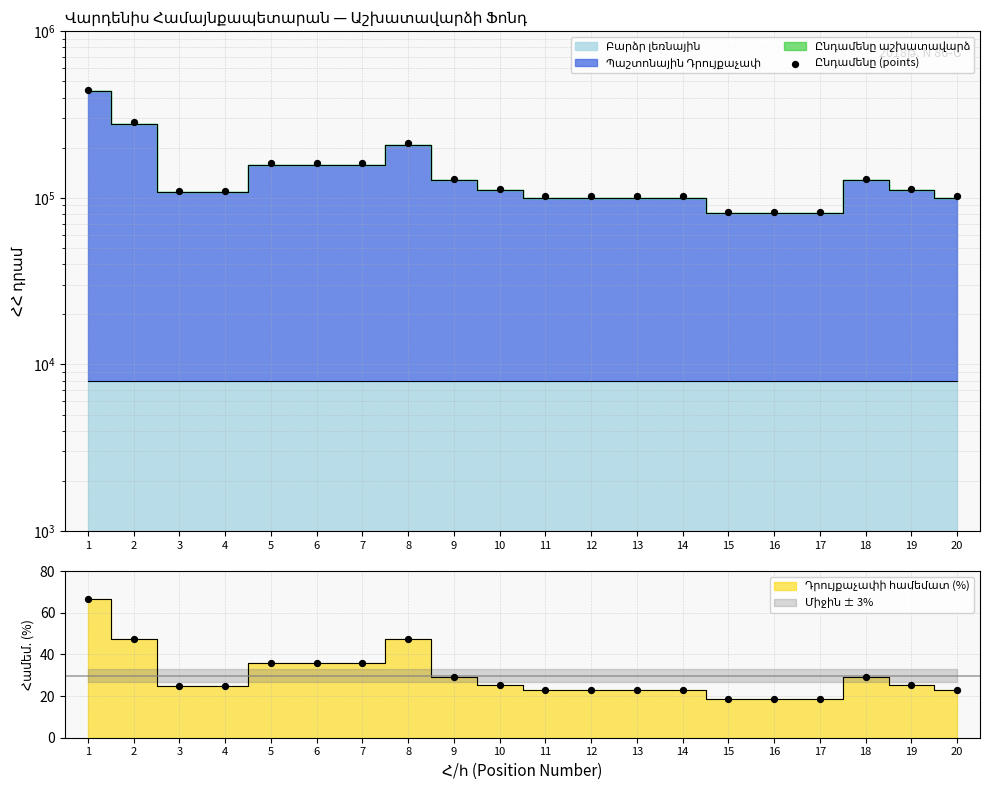

Which has a higher value, 9 or 1?

1